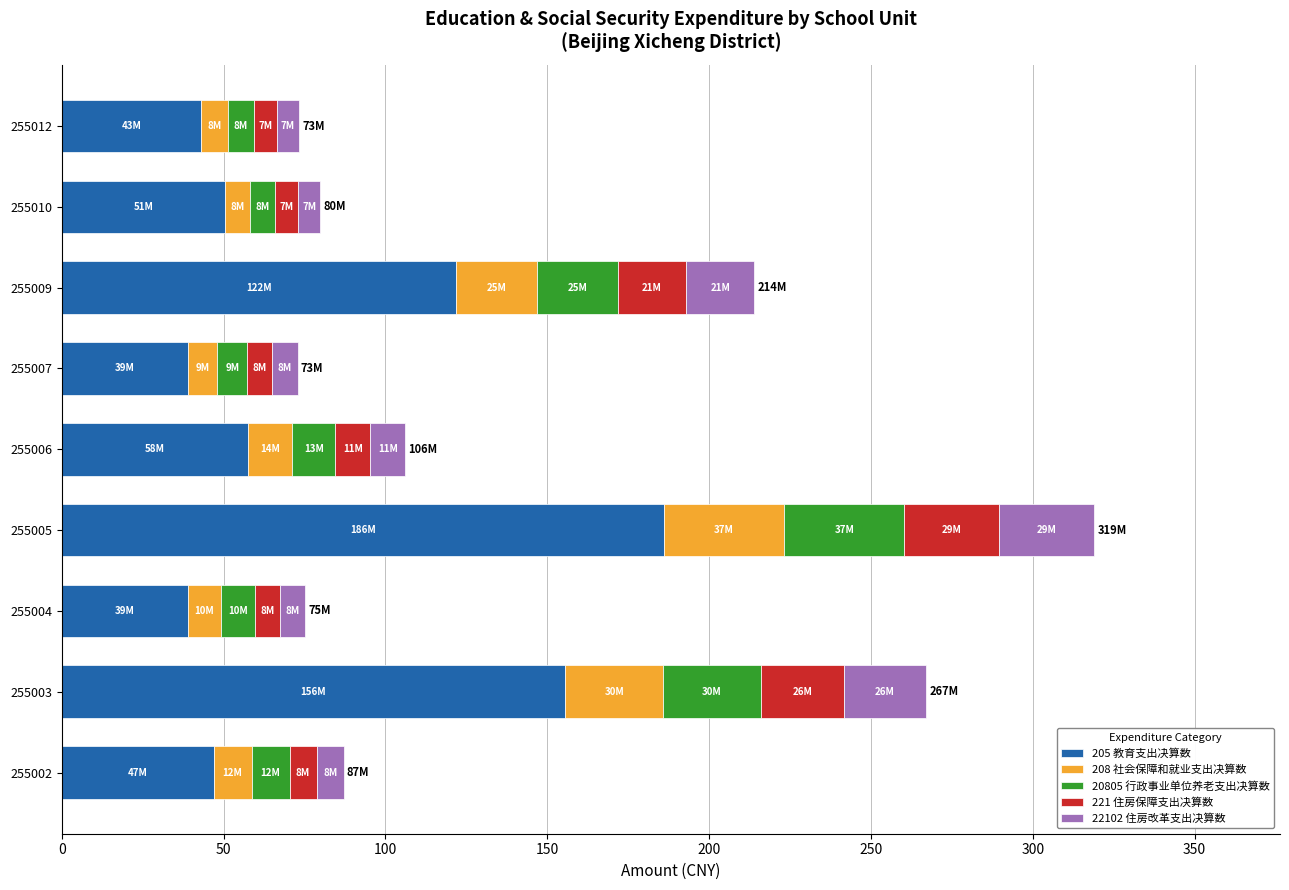

At which label does 205 教育支出决算数 reach its peak?

255005